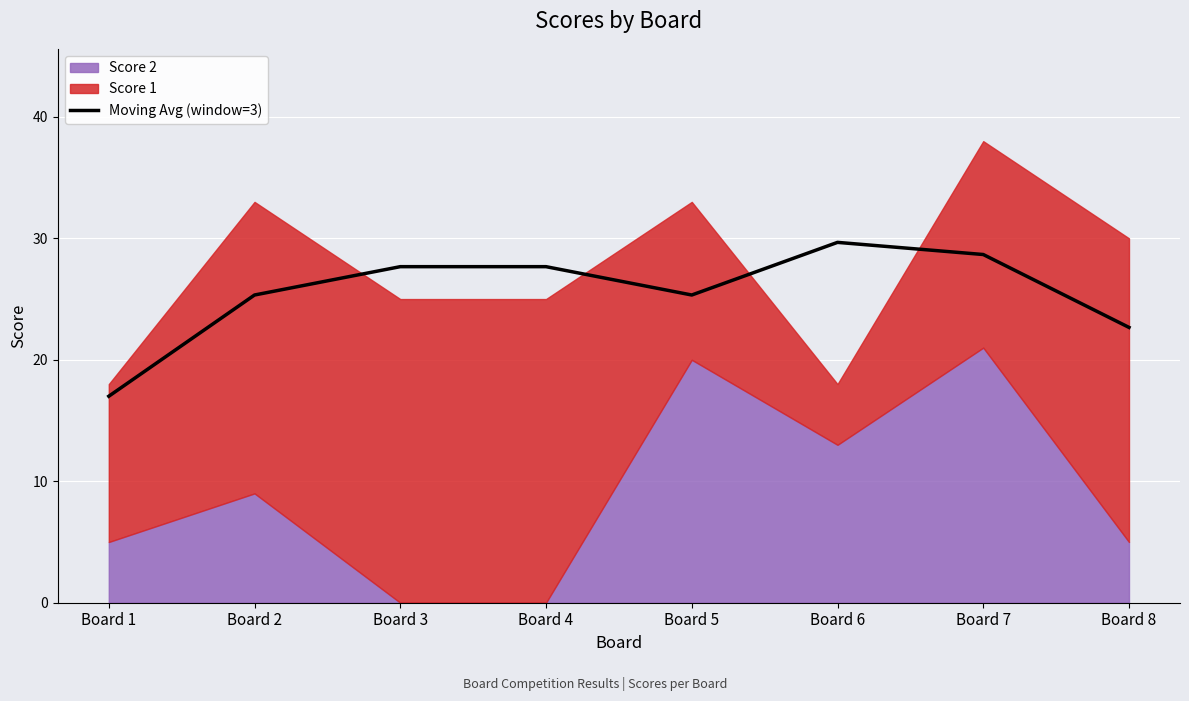

True or false: Moving Avg (window=3) has a value of 28.7 at Board 7.

True